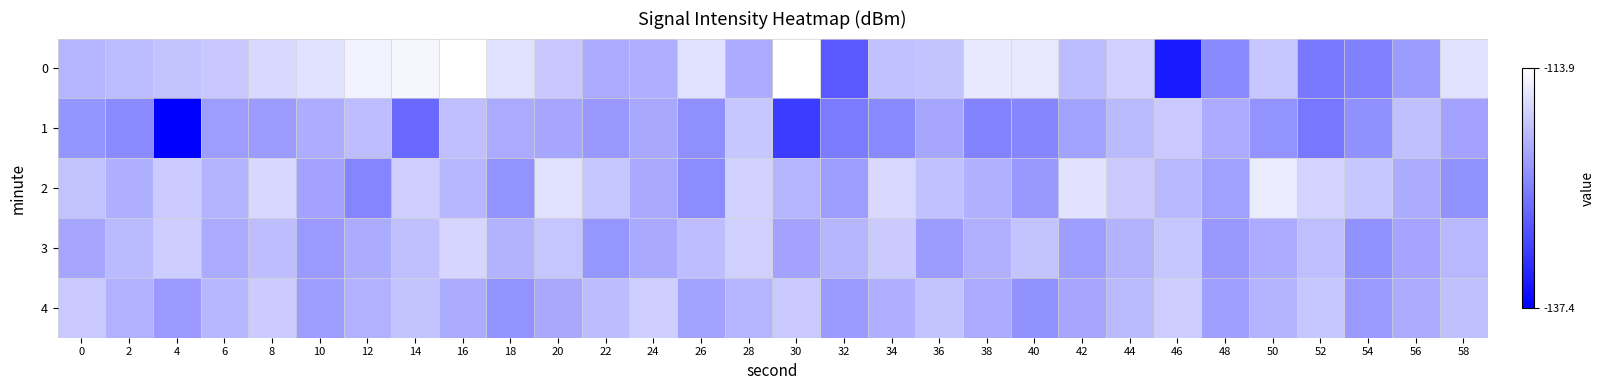

What is the spread (max minus min) of values at 6?

3.9